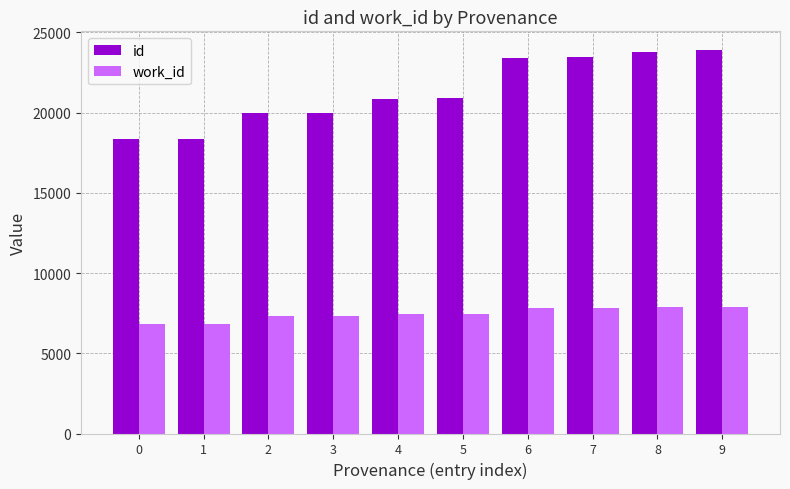

How many bars are there in each group?

2